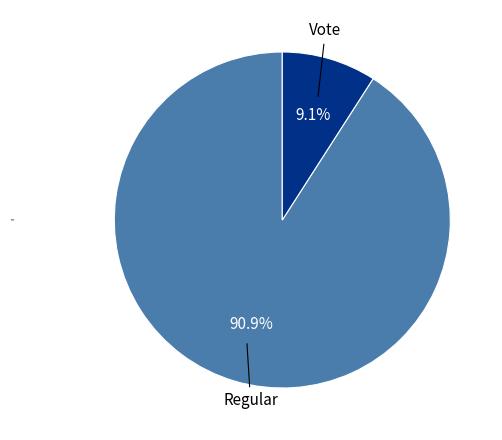

To the nearest percent, what is the difference between the Regular and Vote slice percentages?

82%